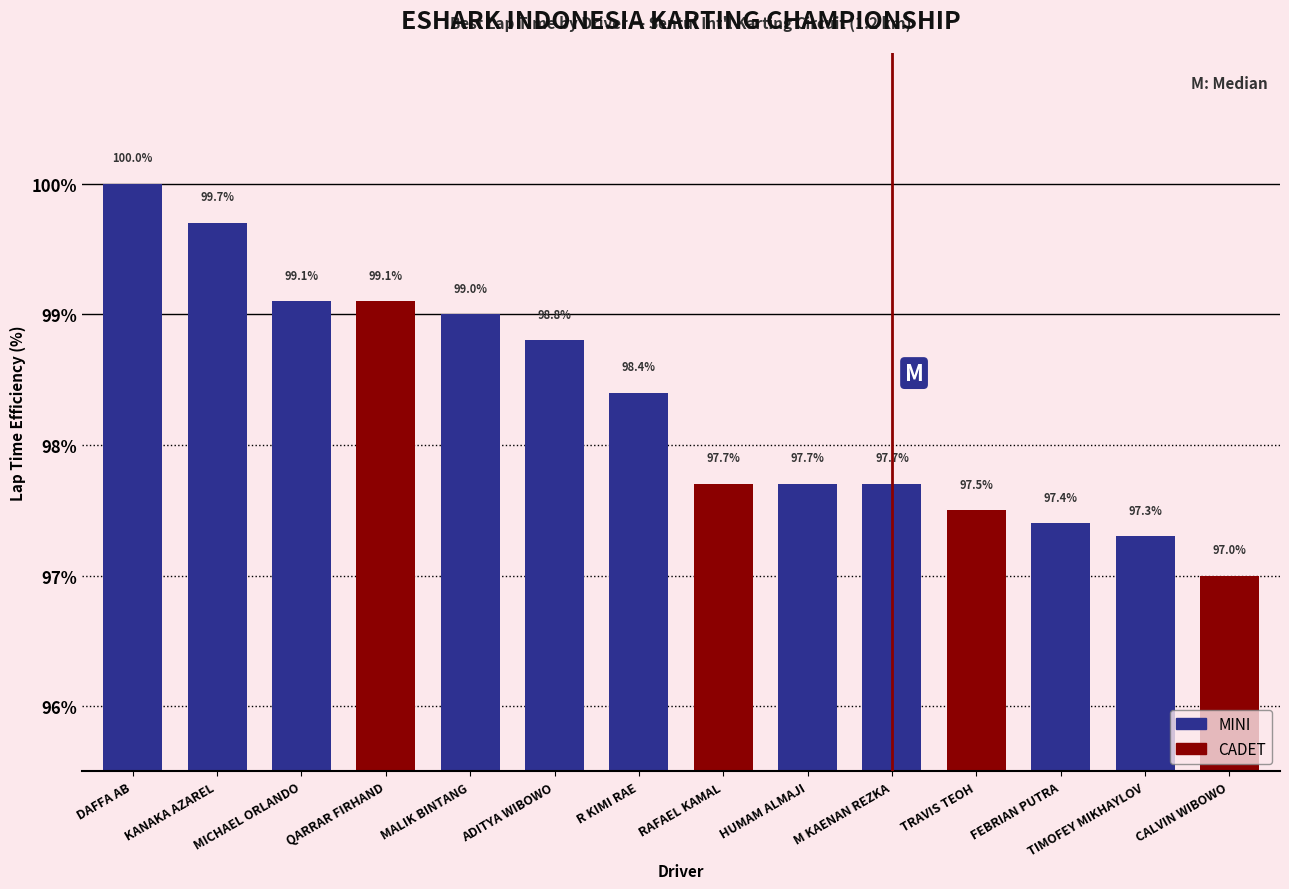

True or false: the data shows 0 at KANAKA AZAREL.

False